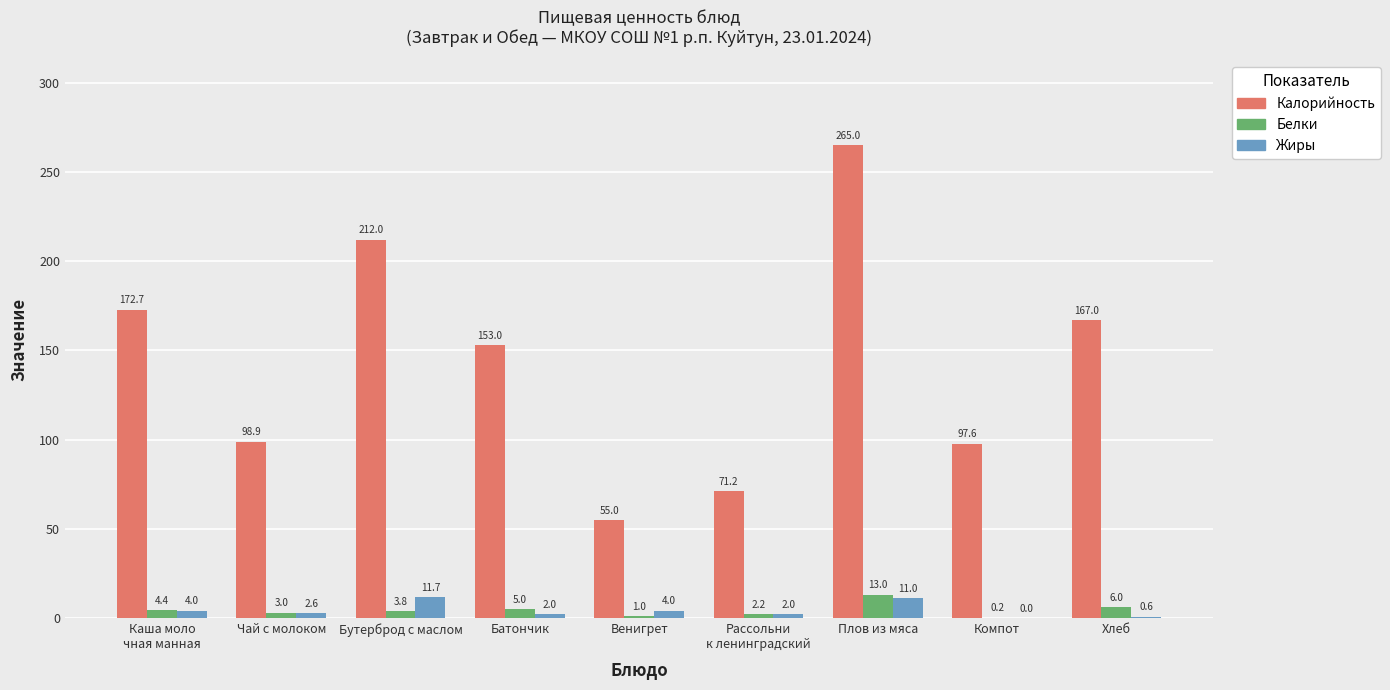

Which series has the largest total across all categories?

Калорийность